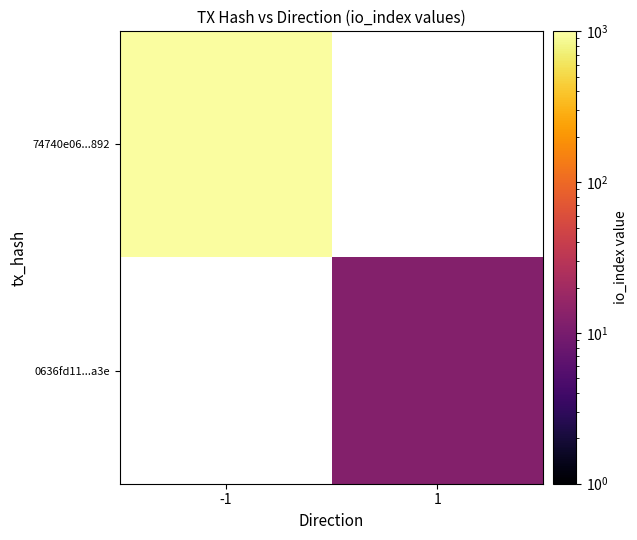

Read the 0636fd11...a3e value at 1.

12.0